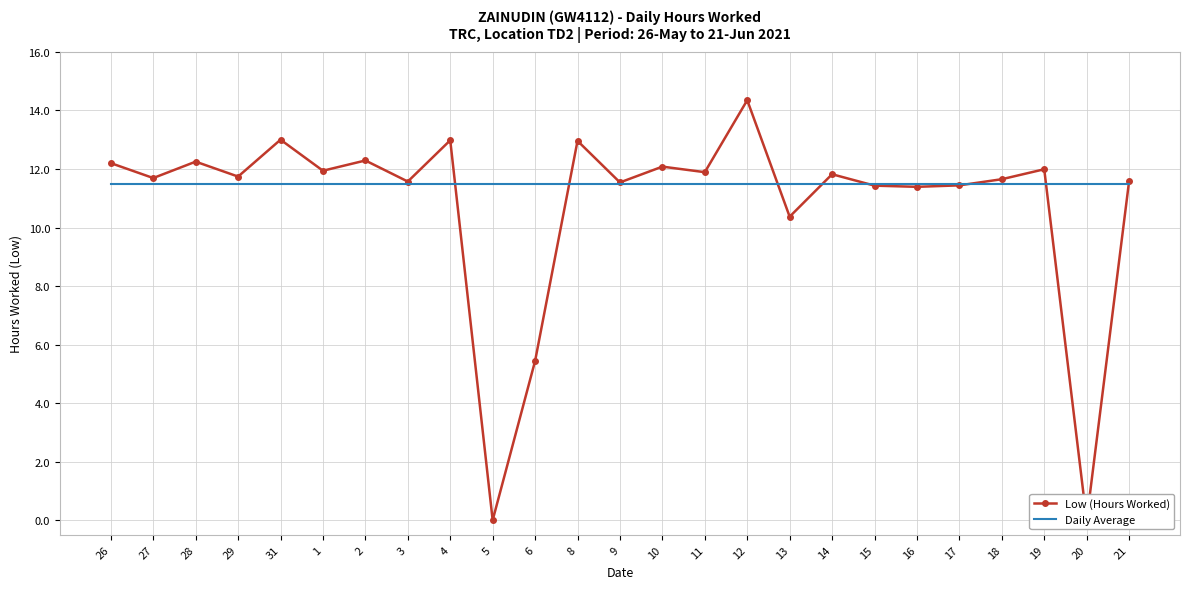

True or false: Low (Hours Worked) and Daily Average cross at least once.

True